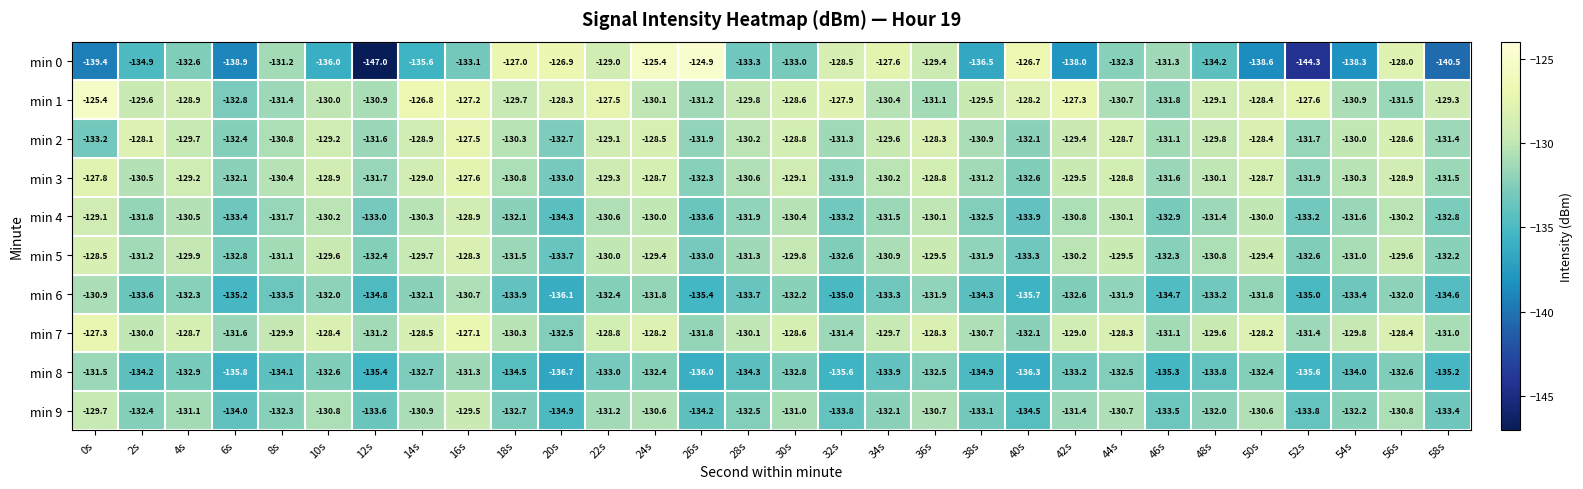

At 16s, list the series in order from smallest to largest.

min 0, min 8, min 6, min 9, min 4, min 5, min 3, min 2, min 1, min 7